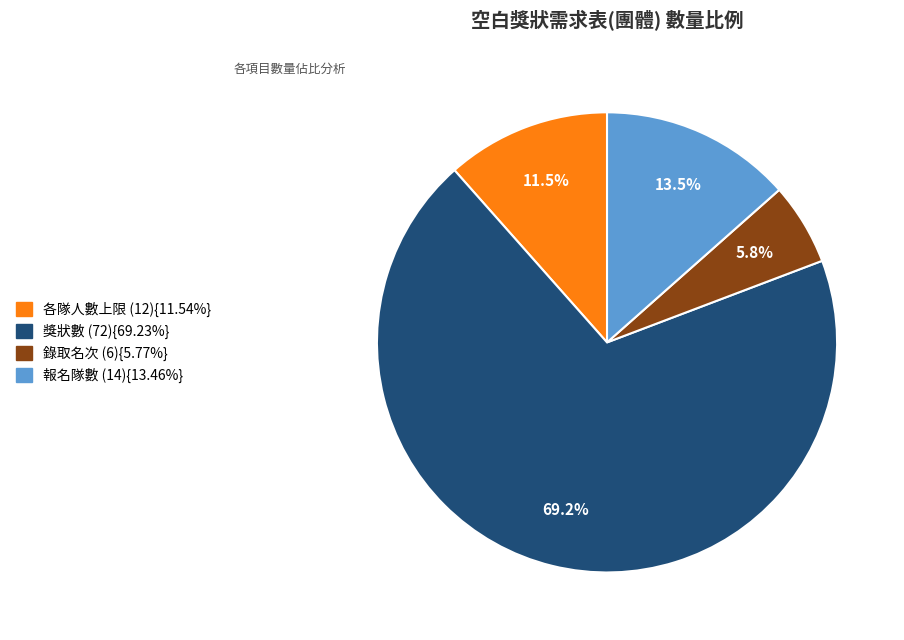

Count the number of slices in the pie.

4